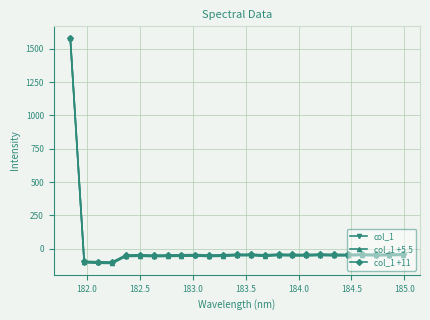

True or false: col_1 +5.5 has more than 2 interior local peaks.

True